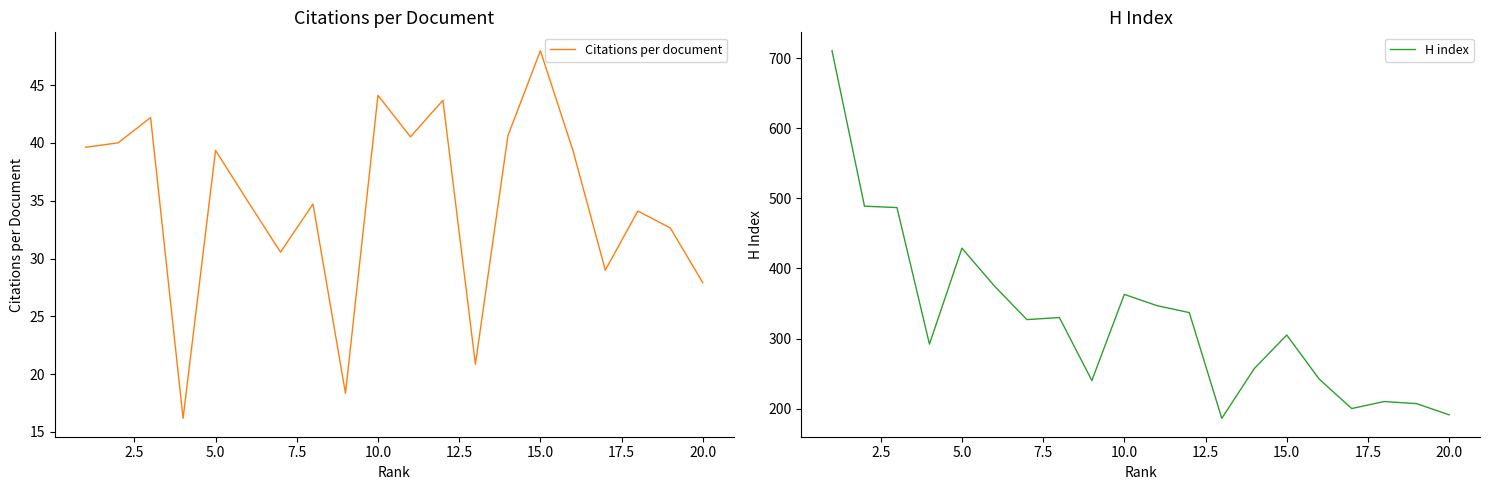

What is the highest value of the Citations per document series?

48.0